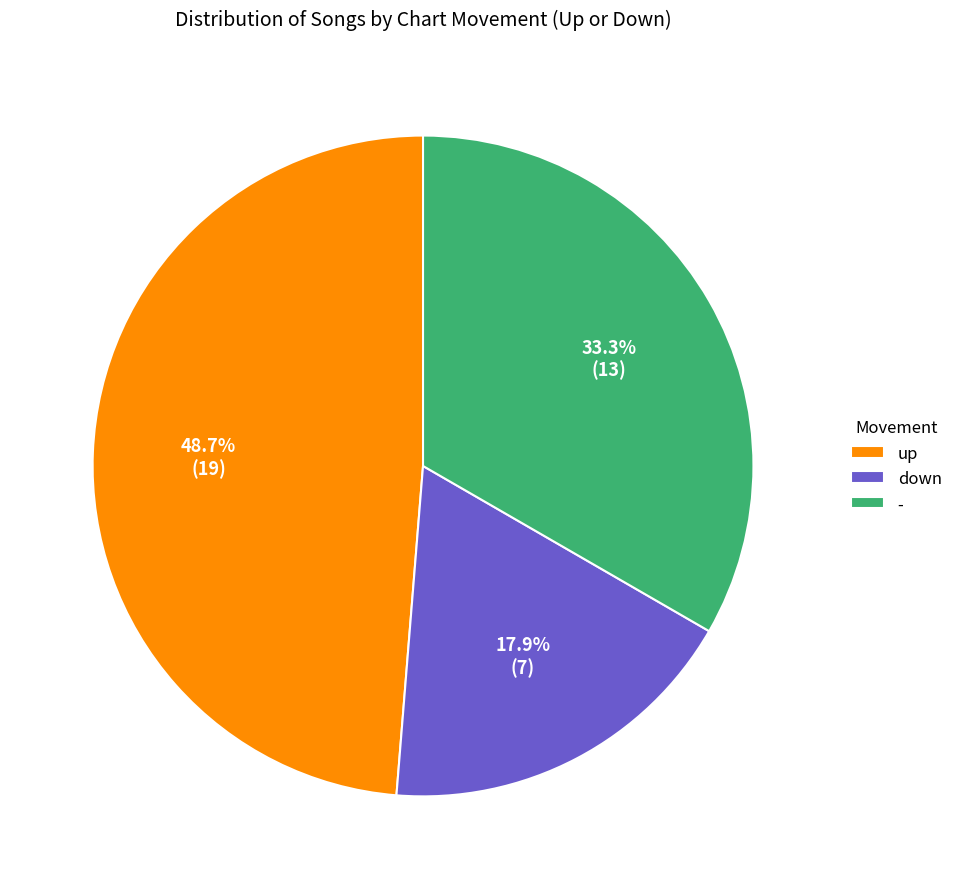

What is the ratio of the value at - to the value at up?

0.7